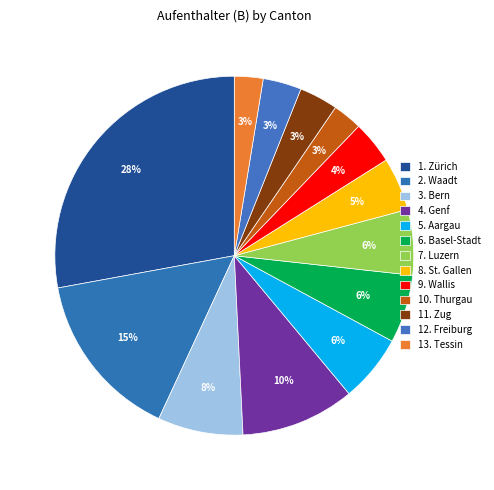

How many slices are in this pie chart?

13